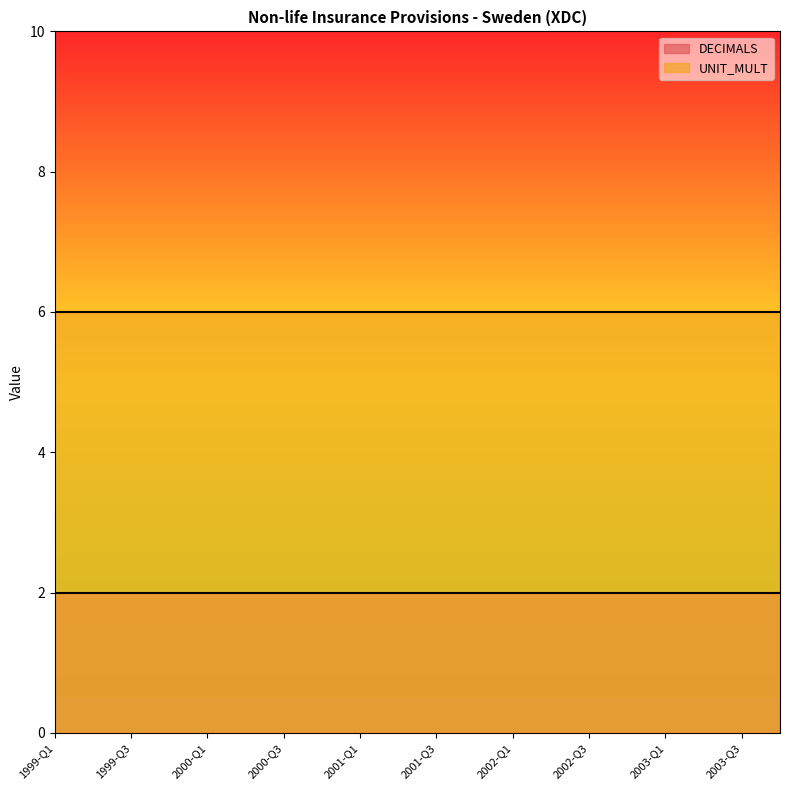

At which category is the sum across all series the highest?

1999-Q1